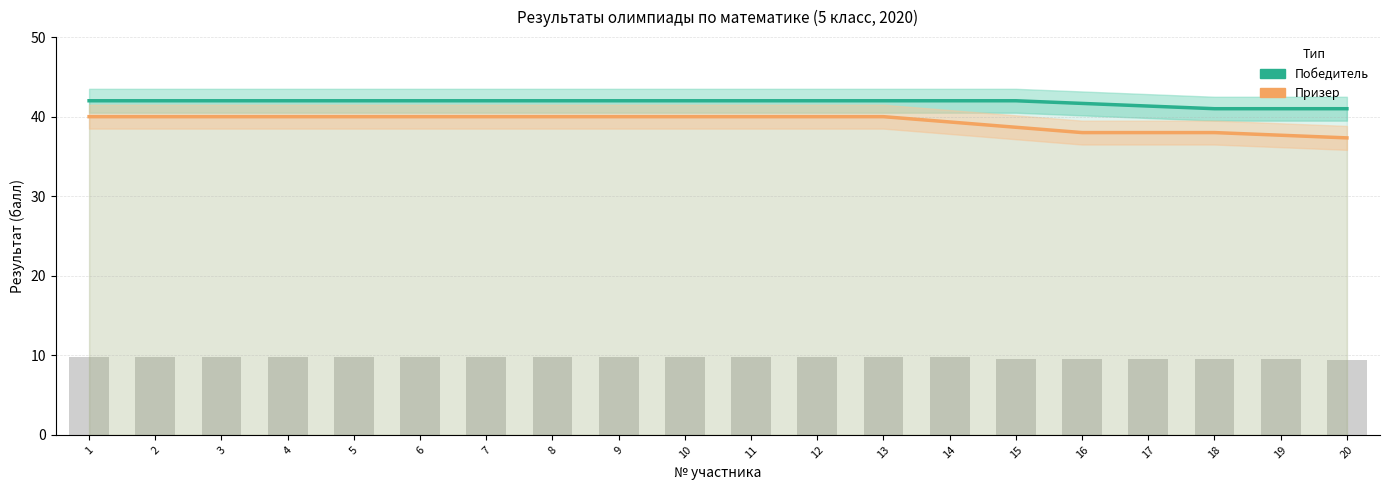

The value of Победитель at 19 is 26.4. True or false?

False